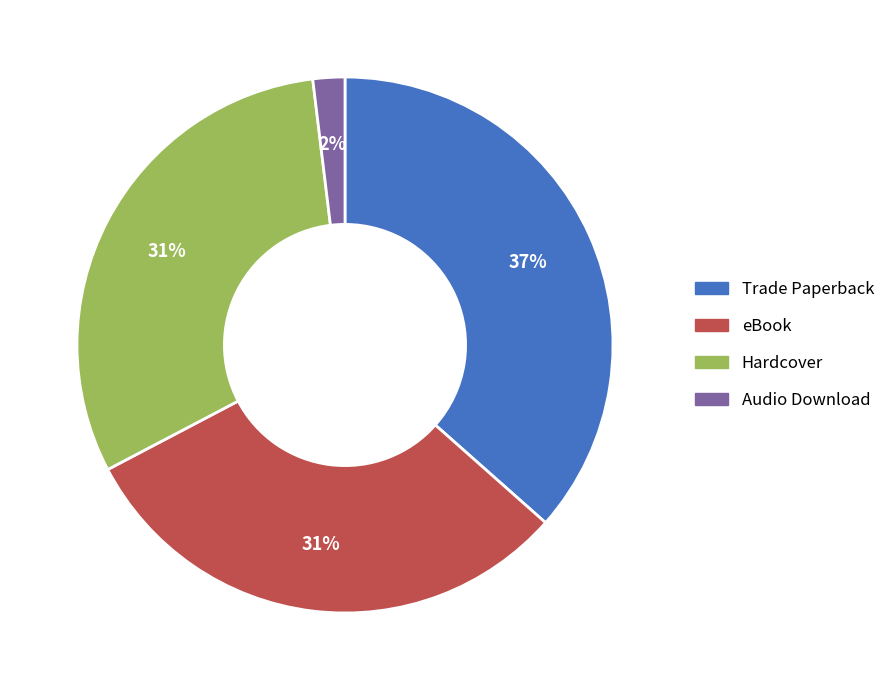

What is the largest slice in the pie chart?

Trade Paperback